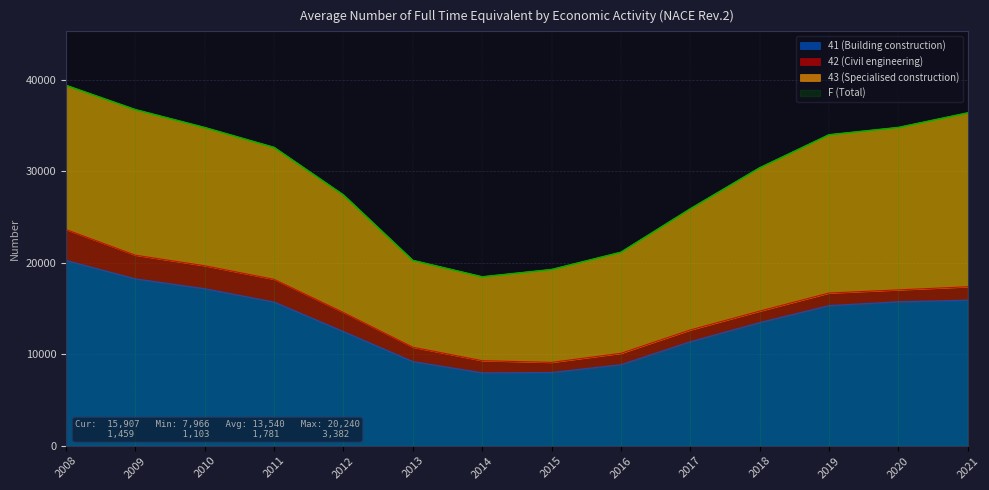

What is the highest value of the 41 (Building construction) series?

20240